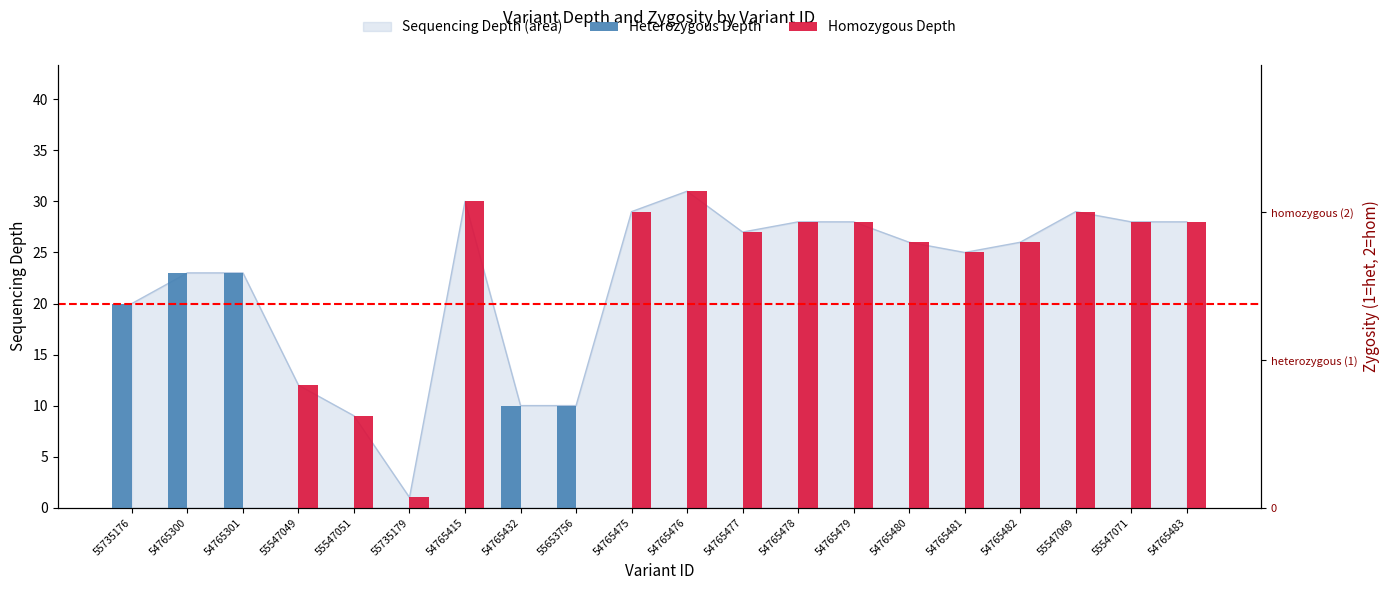

Which category has the lowest value across all series?

55547049